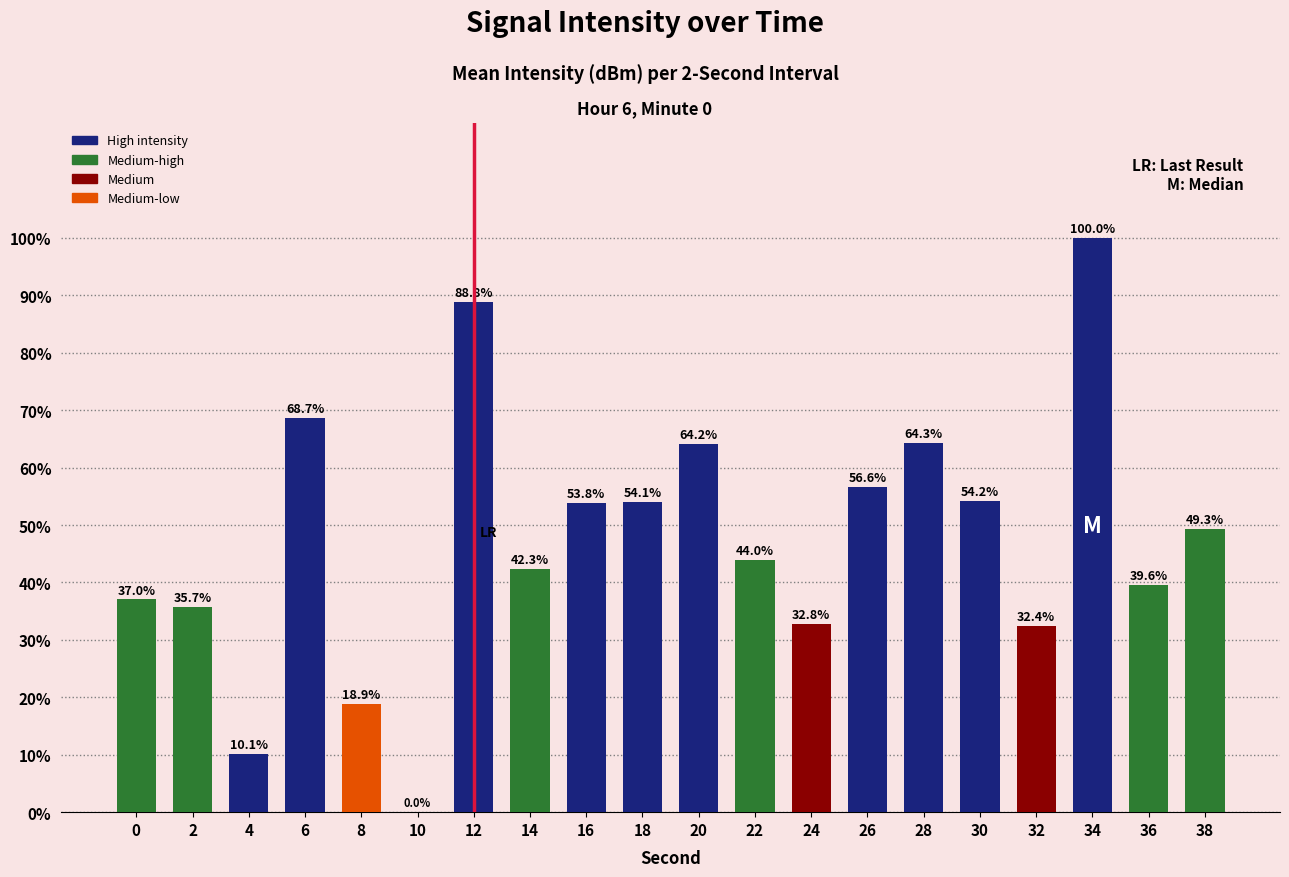

What is the ratio of the value at 38 to the value at 14?

1.2